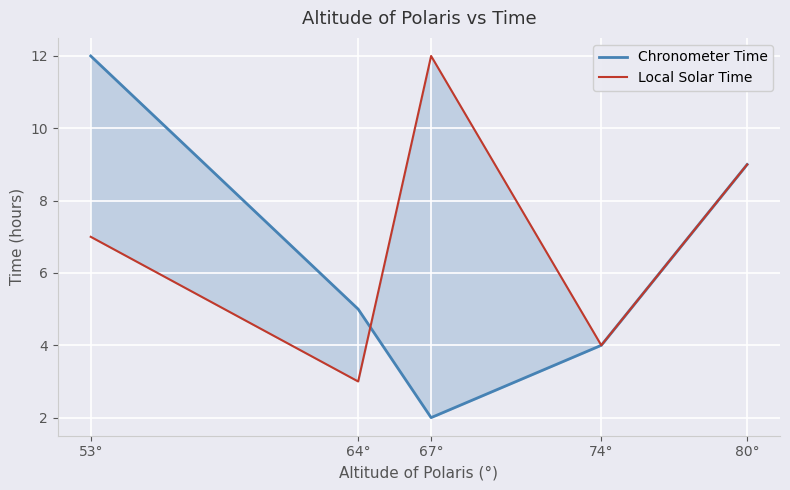

Where do Local Solar Time and Chronometer Time first cross each other?

64° and 67°